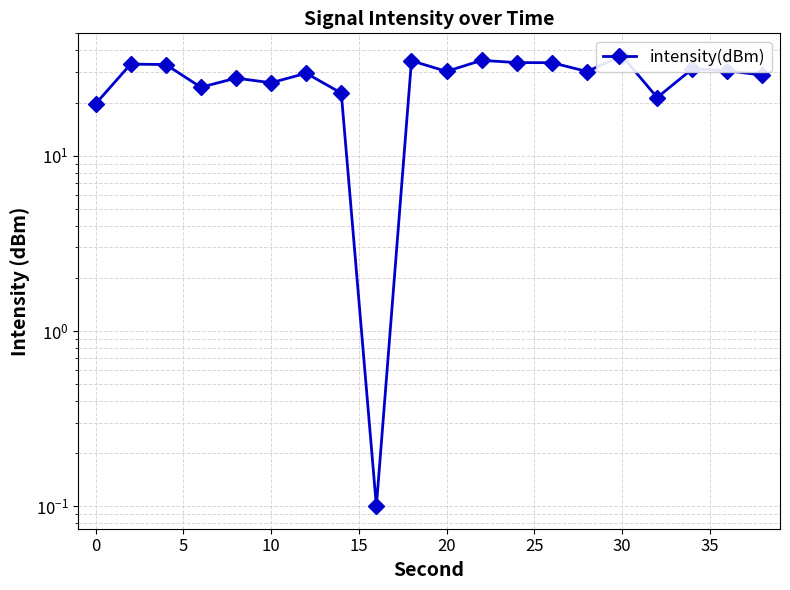

Is it true that the value at 15 is 39.8?

False